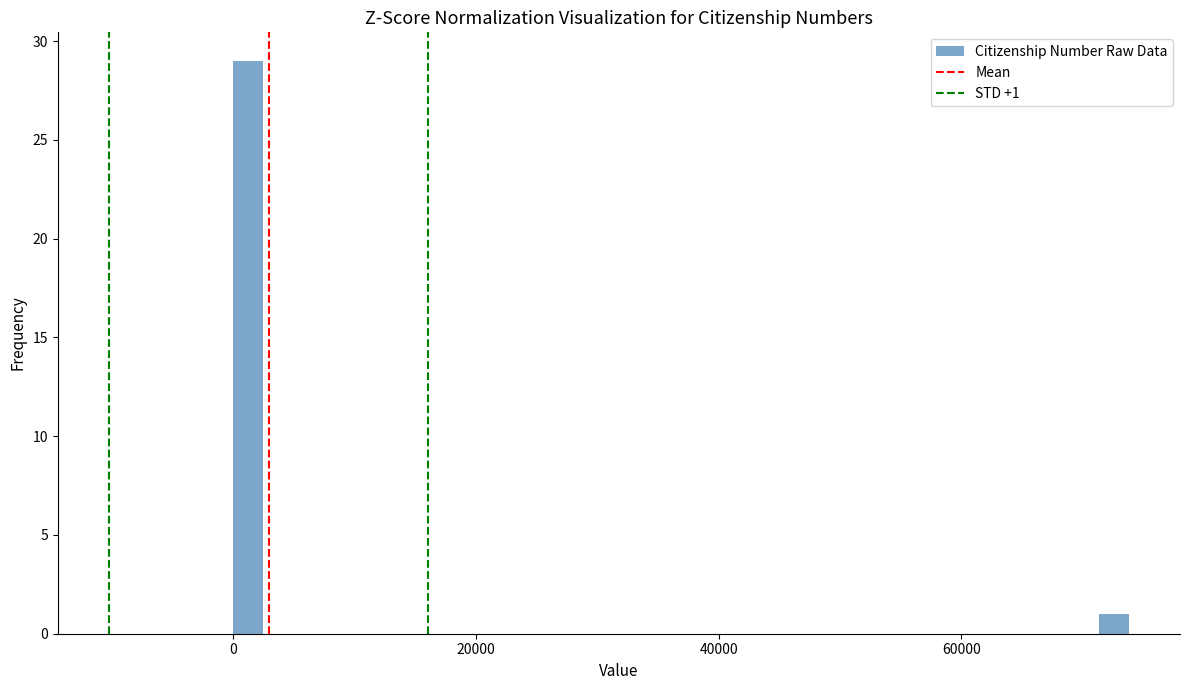

Read against the x-axis, roughly where is the centre of the tallest bar?

2000